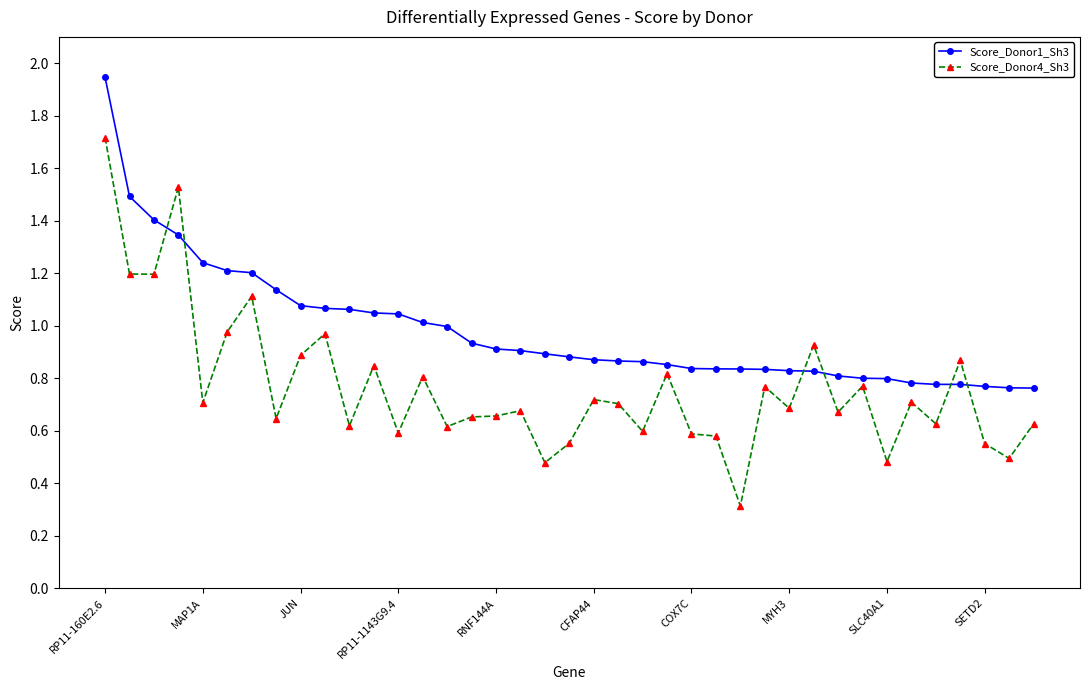

True or false: Score_Donor4_Sh3 and Score_Donor1_Sh3 cross at least once.

True